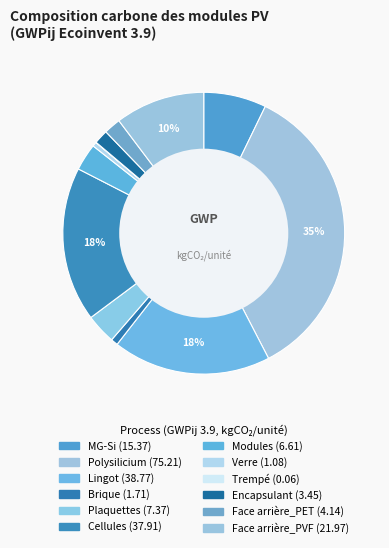

Rank the categories by value from lowest to highest.

Trempé, Verre, Brique, Encapsulant, Face arrière_PET, Modules, Plaquettes, MG-Si, Face arrière_PVF, Cellules, Lingot, Polysilicium